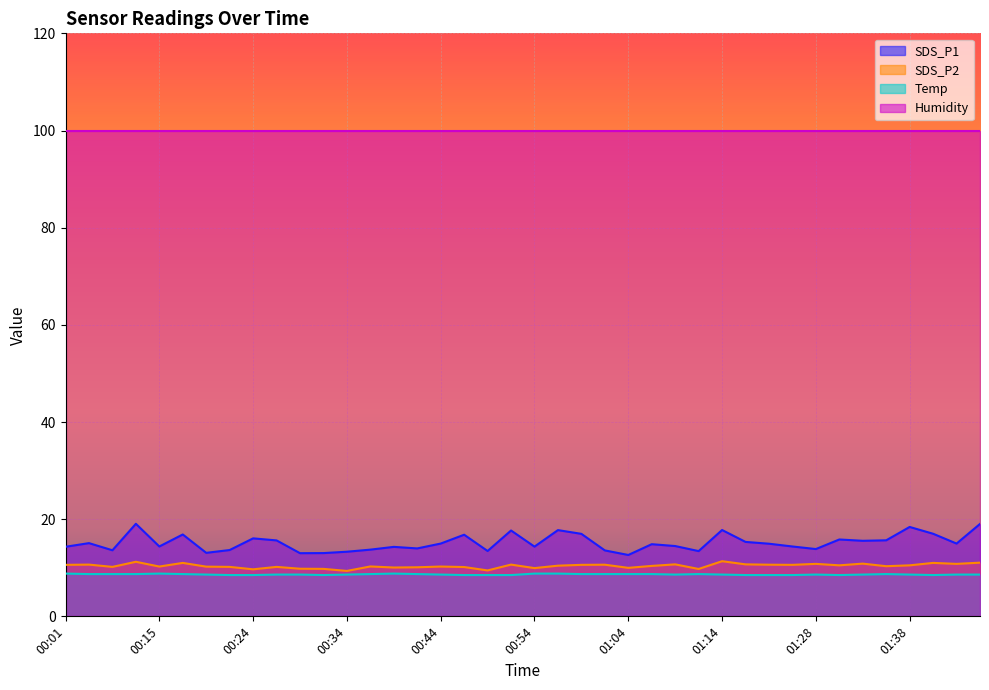

What is the highest value of the SDS_P1 series?

19.1